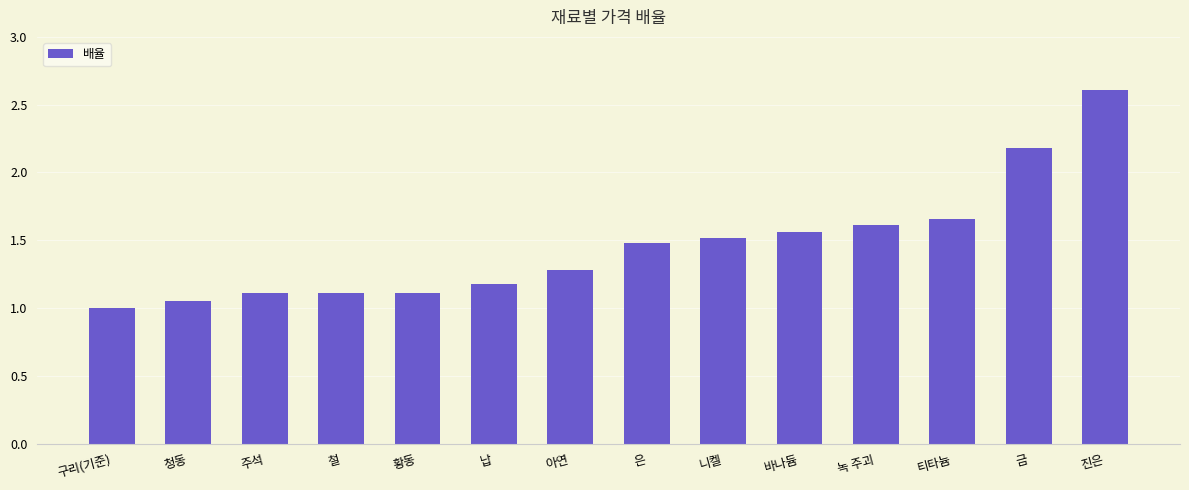

What position from the left is 주석?

3